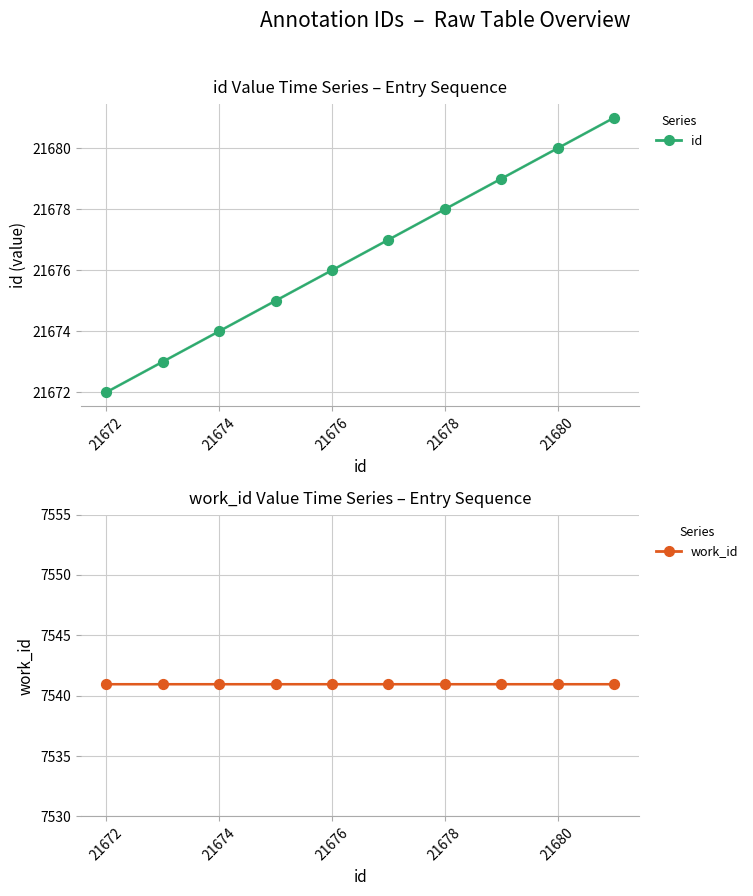

Is the value of work_id at 21678 greater than the value of id at 7?

No